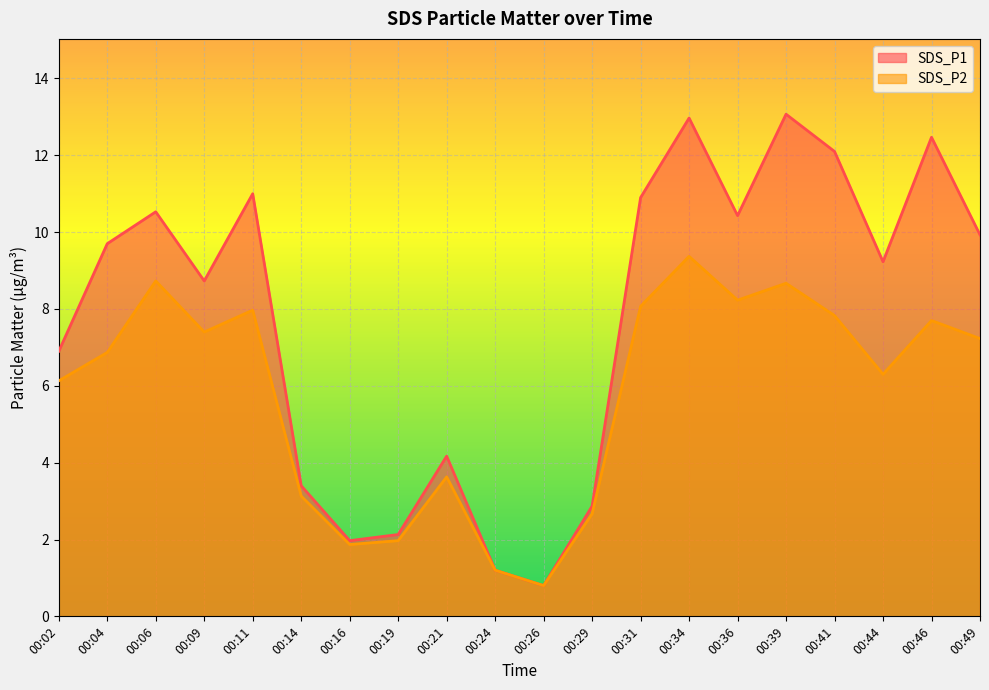

The value of SDS_P2 at 00:09 is 11.4. True or false?

False